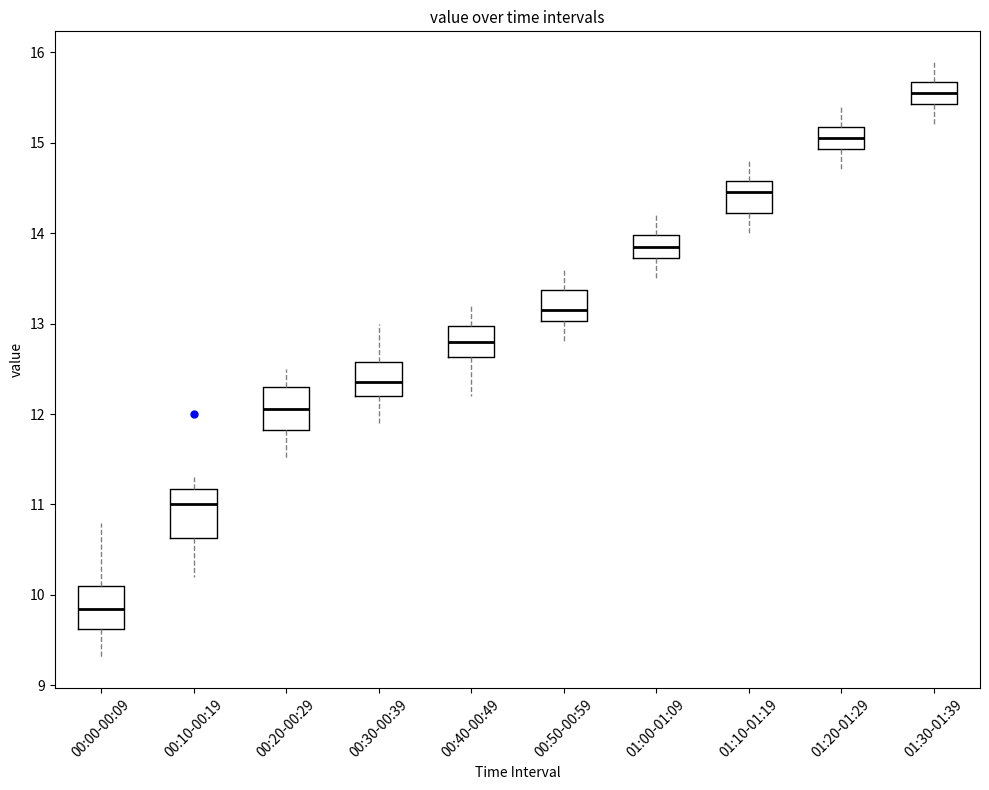

Reading left to right, transcribe this box plot: for each box, give where its median line is, the range the box spans, and where its two whiskers end, as read against the y-axis. The values are not printed on the chart, so give them approximately, as read against the axis.

00:00-00:09: median 9.9, box 9.6 to 10.1, whiskers 9.3 to 10.8
00:10-00:19: median 11.0, box 10.6 to 11.2, whiskers 10.2 to 11.3
00:20-00:29: median 12.1, box 11.8 to 12.3, whiskers 11.5 to 12.5
00:30-00:39: median 12.4, box 12.2 to 12.6, whiskers 11.9 to 13.0
00:40-00:49: median 12.8, box 12.6 to 13.0, whiskers 12.2 to 13.2
00:50-00:59: median 13.2, box 13.0 to 13.4, whiskers 12.8 to 13.6
01:00-01:09: median 13.9, box 13.7 to 14.0, whiskers 13.5 to 14.2
01:10-01:19: median 14.5, box 14.2 to 14.6, whiskers 14.0 to 14.8
01:20-01:29: median 15.1, box 14.9 to 15.2, whiskers 14.7 to 15.4
01:30-01:39: median 15.6, box 15.4 to 15.7, whiskers 15.2 to 15.9